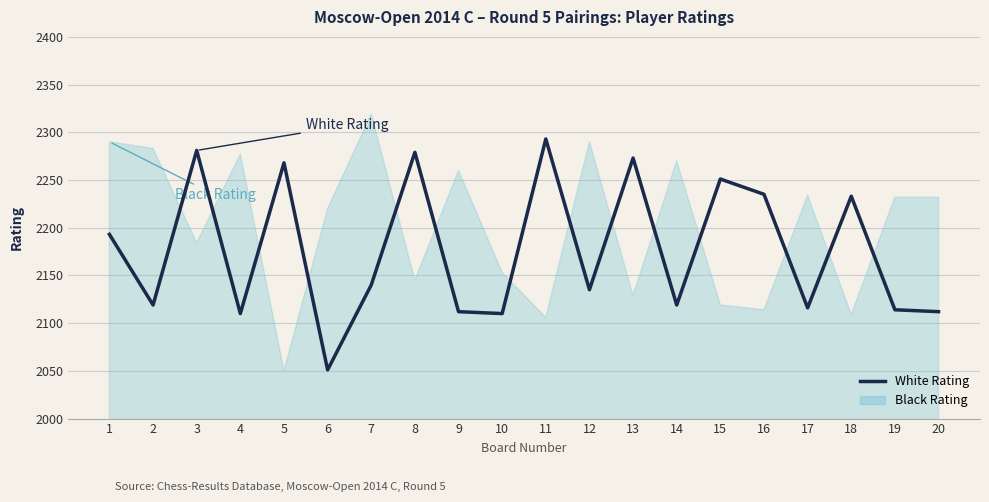

List the labels in order of value, largest first.

11, 3, 8, 13, 5, 15, 16, 18, 1, 7, 12, 2, 14, 17, 19, 9, 20, 4, 10, 6